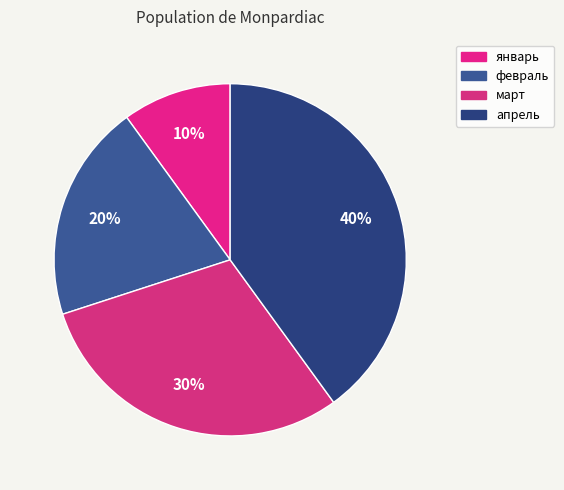

Count the number of slices in the pie.

4